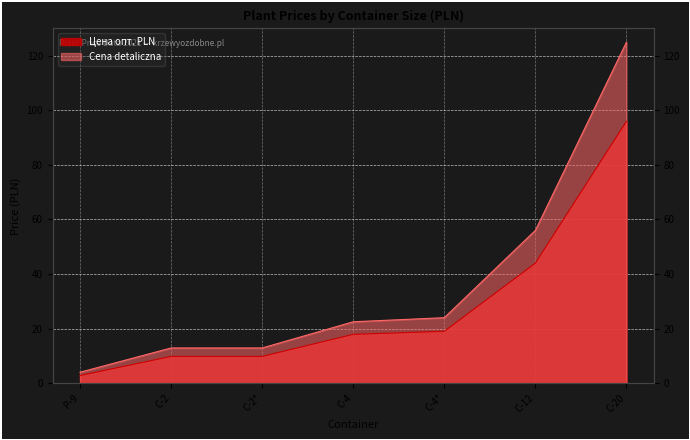

What are all the series names shown in the legend?

Цена опт. PLN, Cena detaliczna